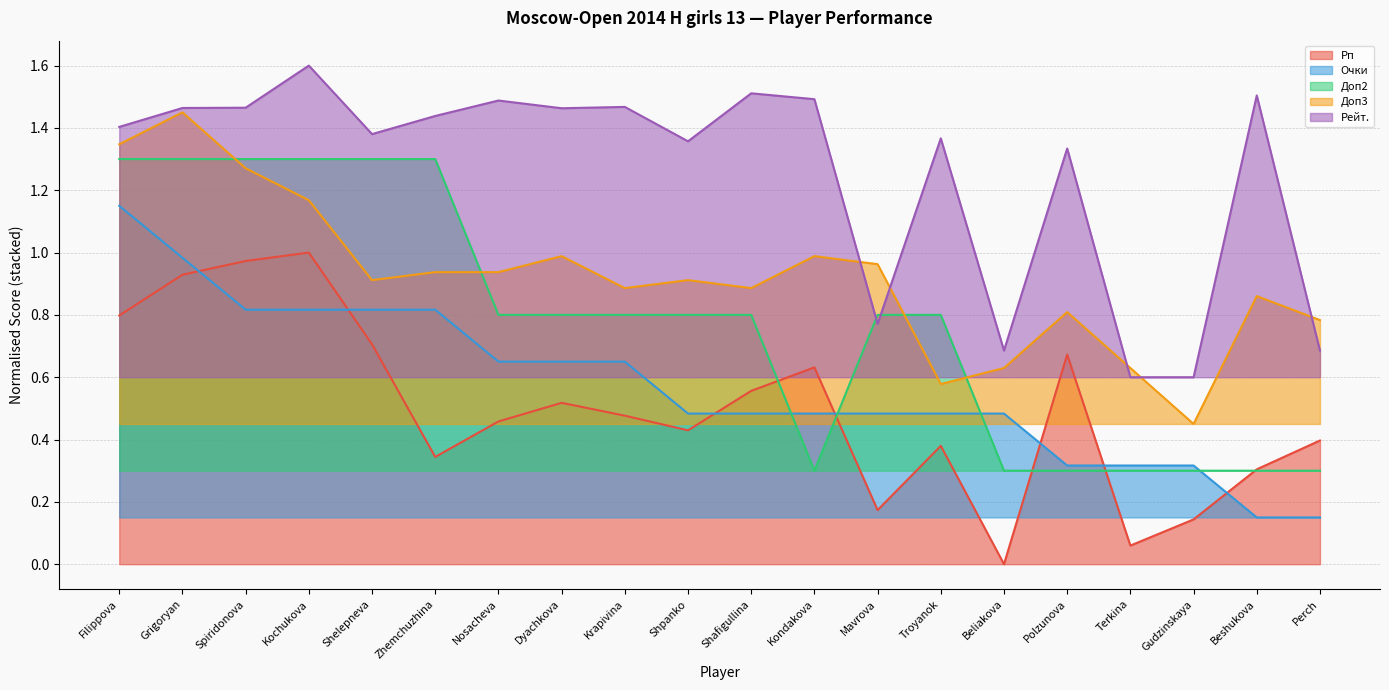

What is the total value across all series at Zhemchuzhina?

4.8